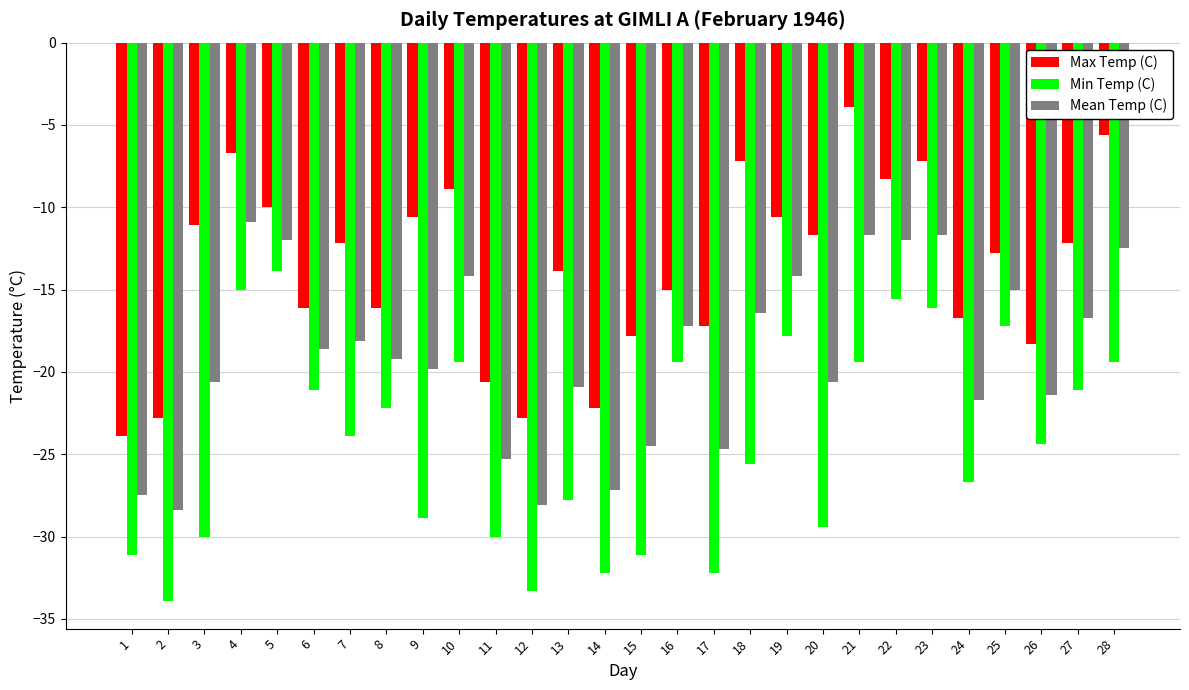

What is the value of the Min Temp (C) bar at the 11th from the left?

-30.0